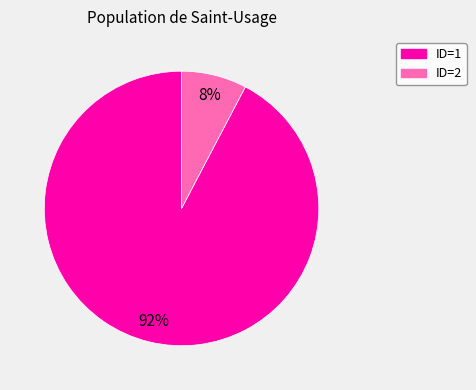

Does any single category account for the majority?

Yes